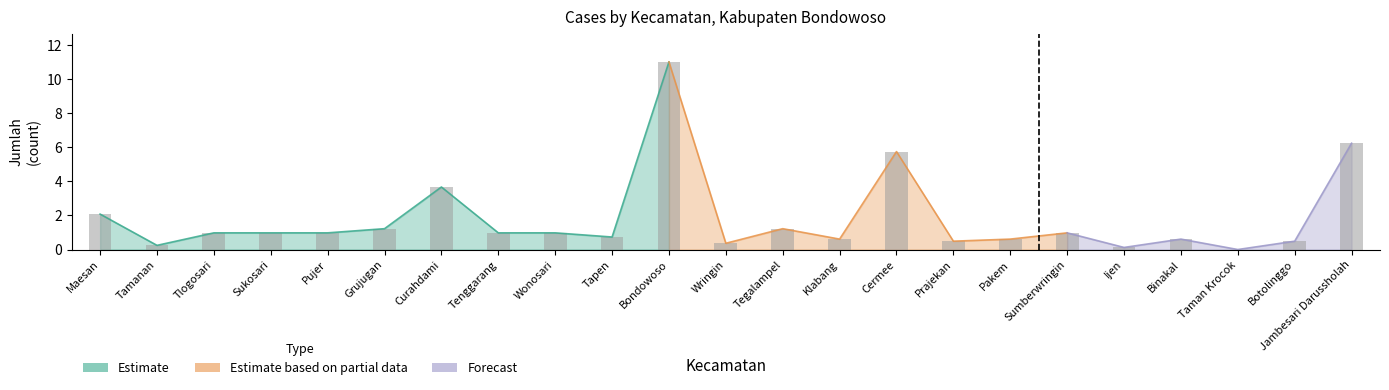

At which category does the chart reach its minimum across all series?

Taman Krocok